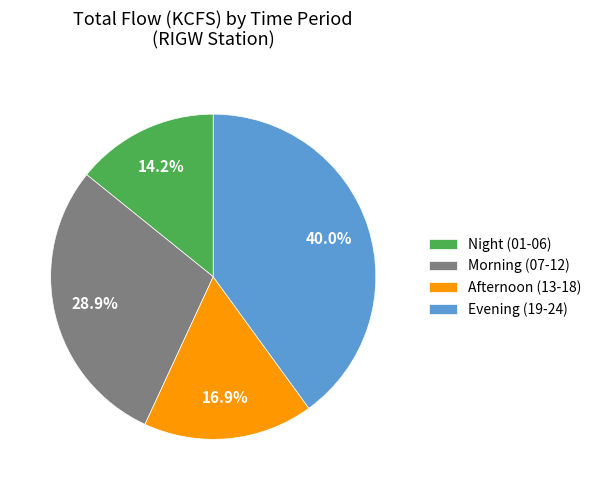

To the nearest percent, what is the difference between the largest and smallest slice percentages?

26%